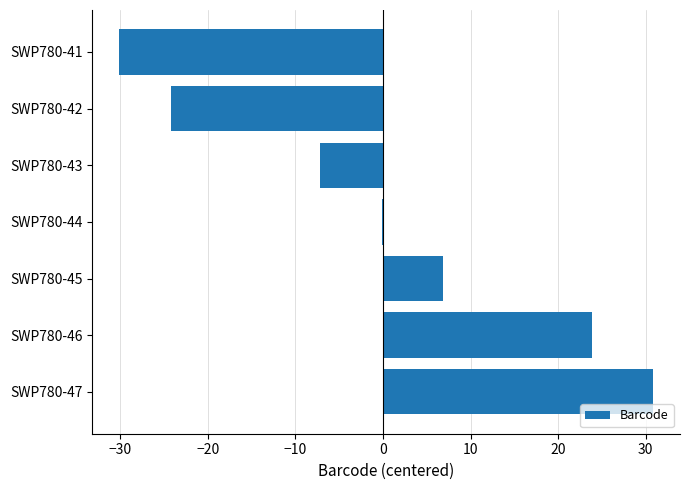

Count the number of categories in the chart.

7